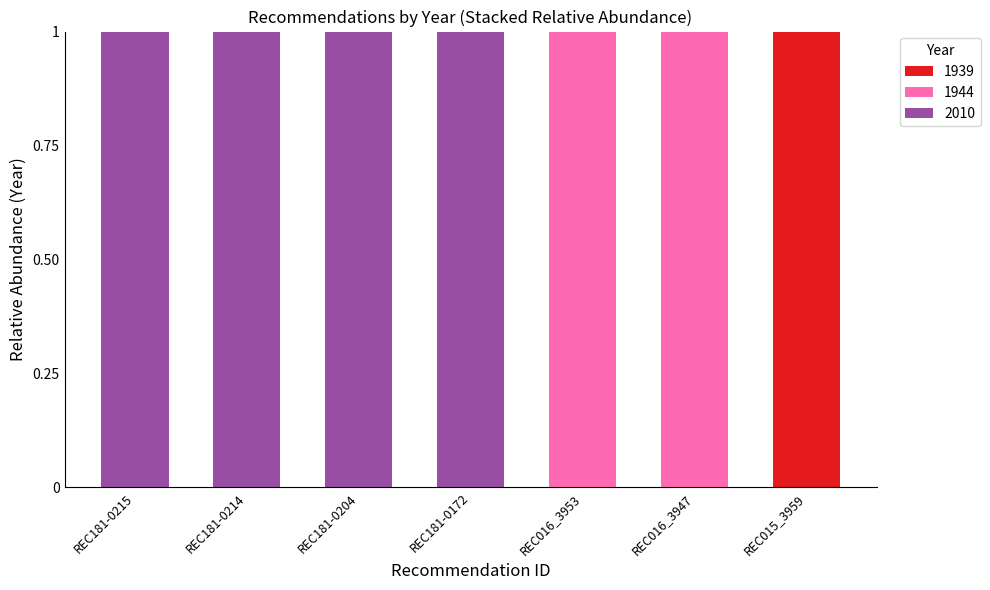

How many series are shown in this chart?

3